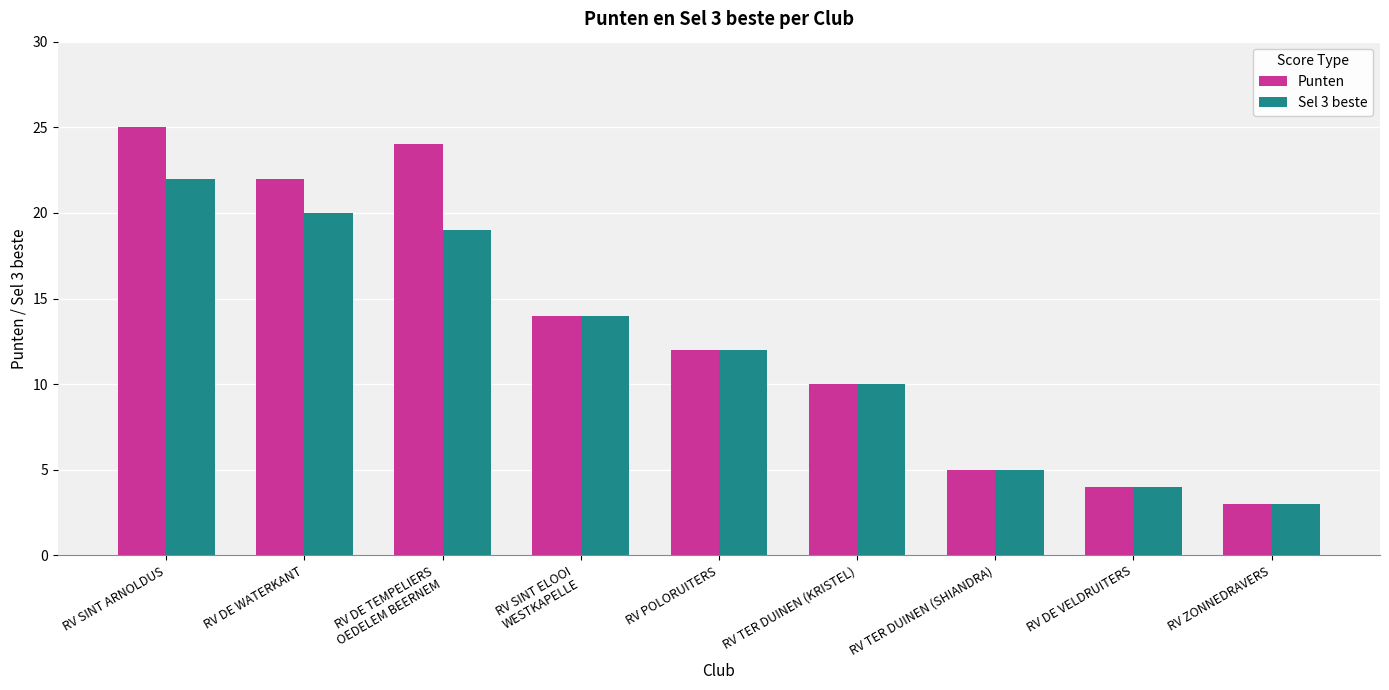

What is the average value of the Sel 3 beste series?

12